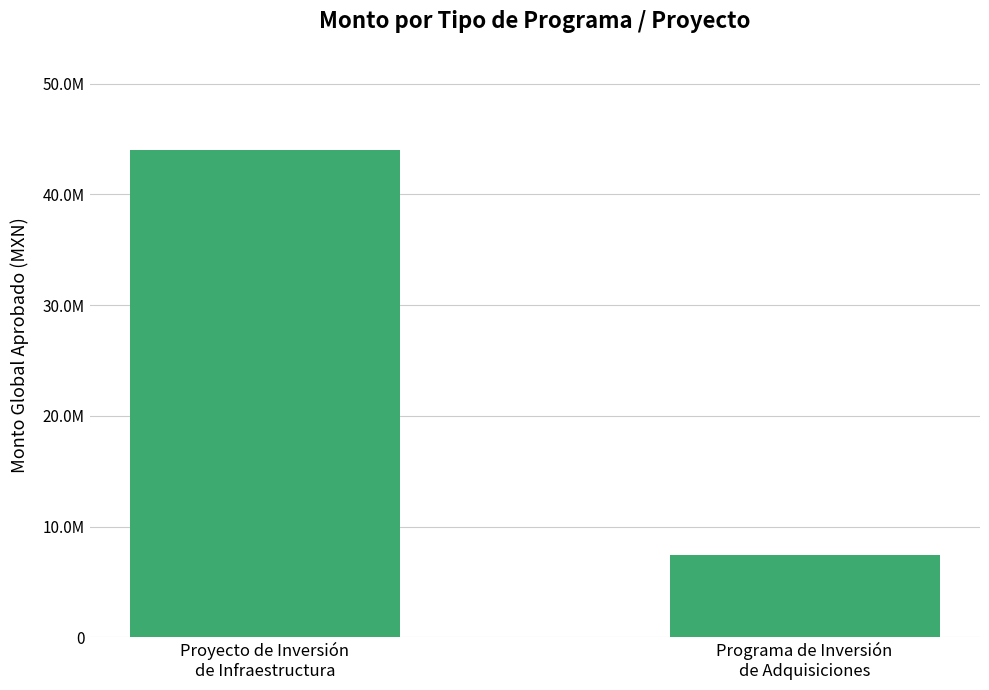

Are the bars horizontal?

No